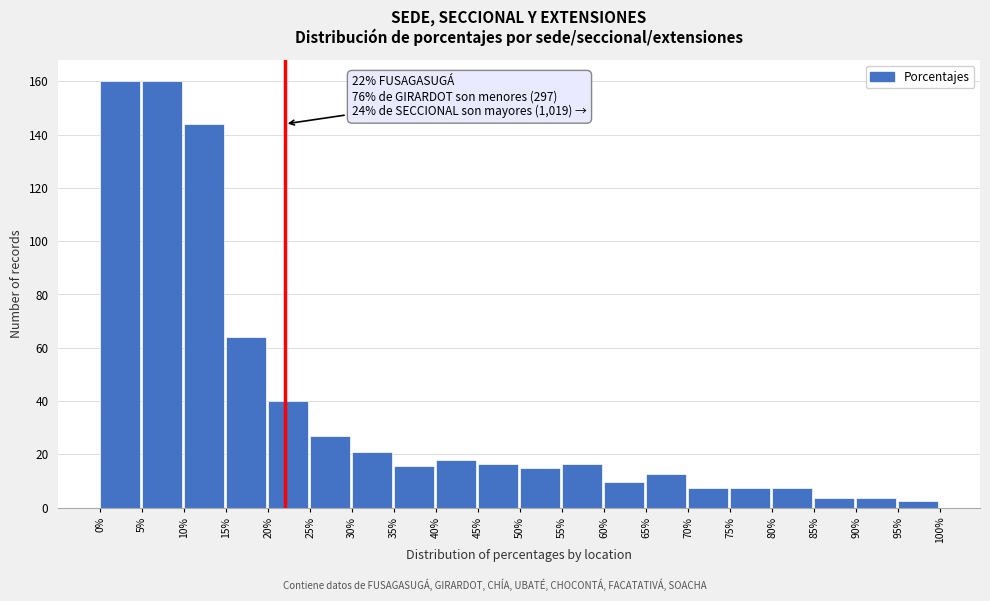

Read the value at 50%.

15.0